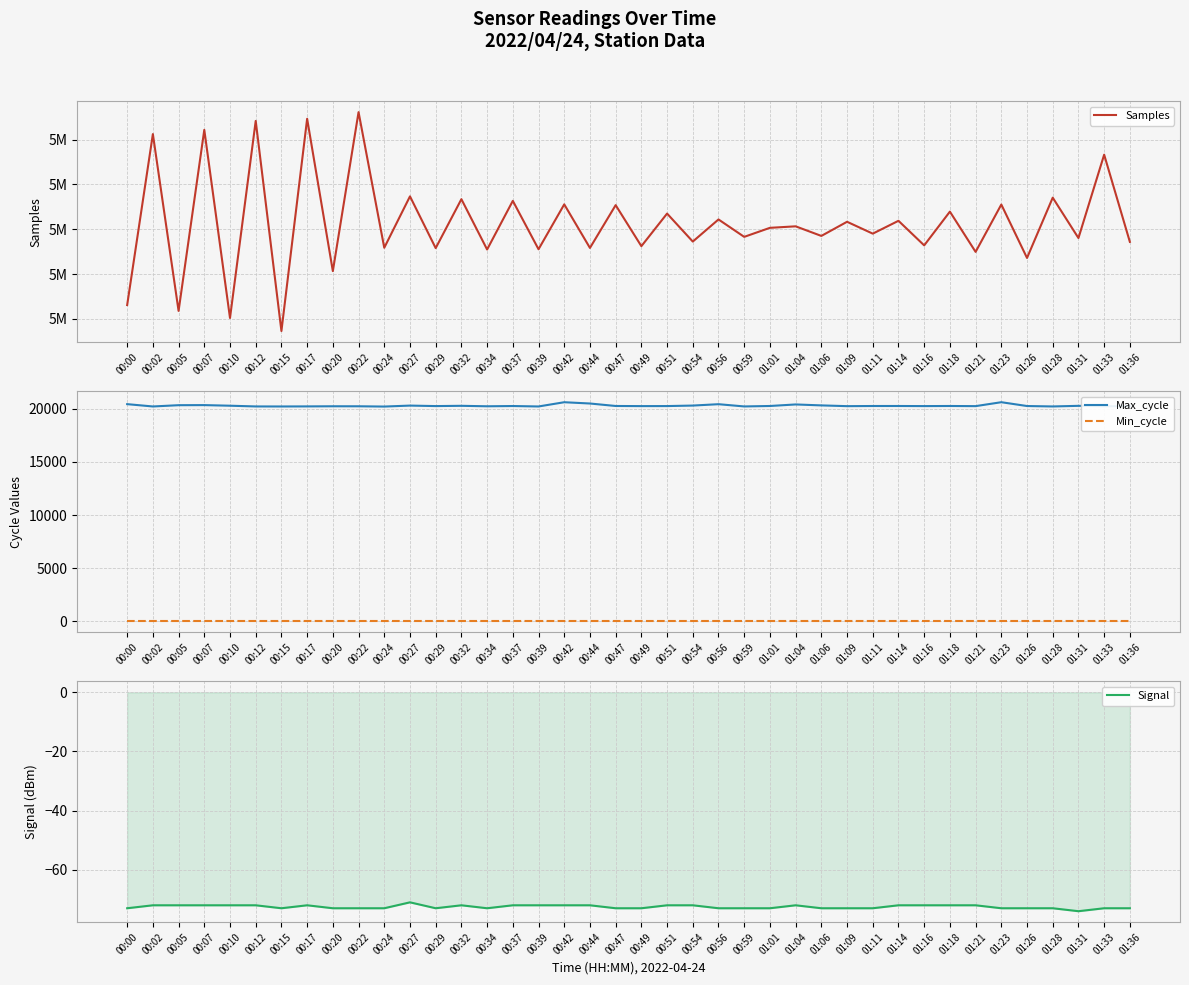

Where does the Samples series first go above 5085158?

00:02